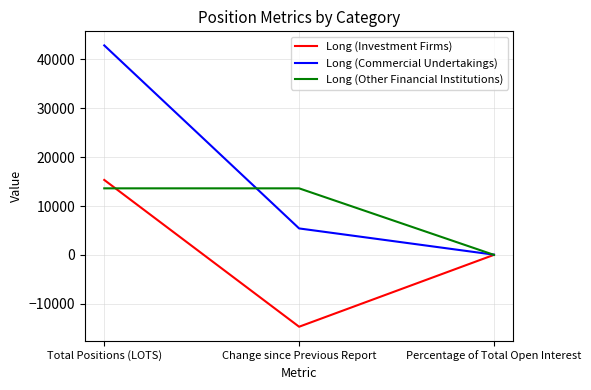

Reading left to right, list all the values displayed in this chart.

Long (Investment Firms): Total Positions (LOTS)=15328.2	Change since Previous Report=-14663.2	Percentage of Total Open Interest=21.4
Long (Commercial Undertakings): Total Positions (LOTS)=42814.9	Change since Previous Report=5420.3	Percentage of Total Open Interest=59.7
Long (Other Financial Institutions): Total Positions (LOTS)=13610.6	Change since Previous Report=13610.6	Percentage of Total Open Interest=19.0